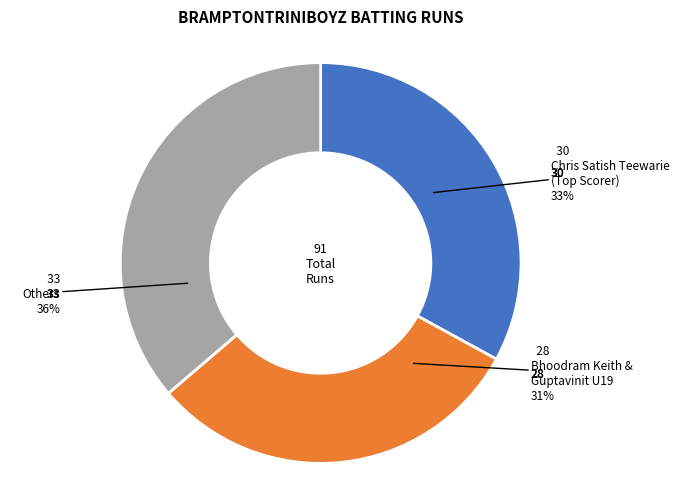

Does any single category account for the majority?

No